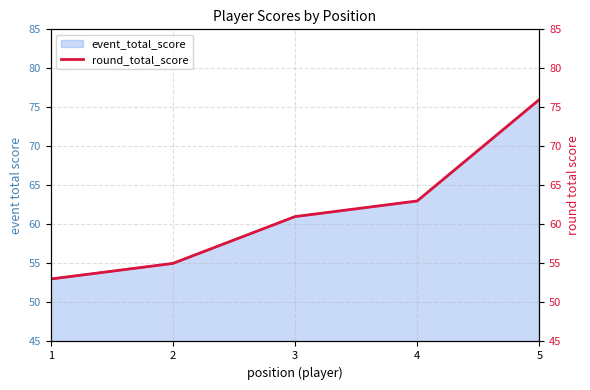

Rank the categories by value from lowest to highest.

1, 2, 3, 4, 5